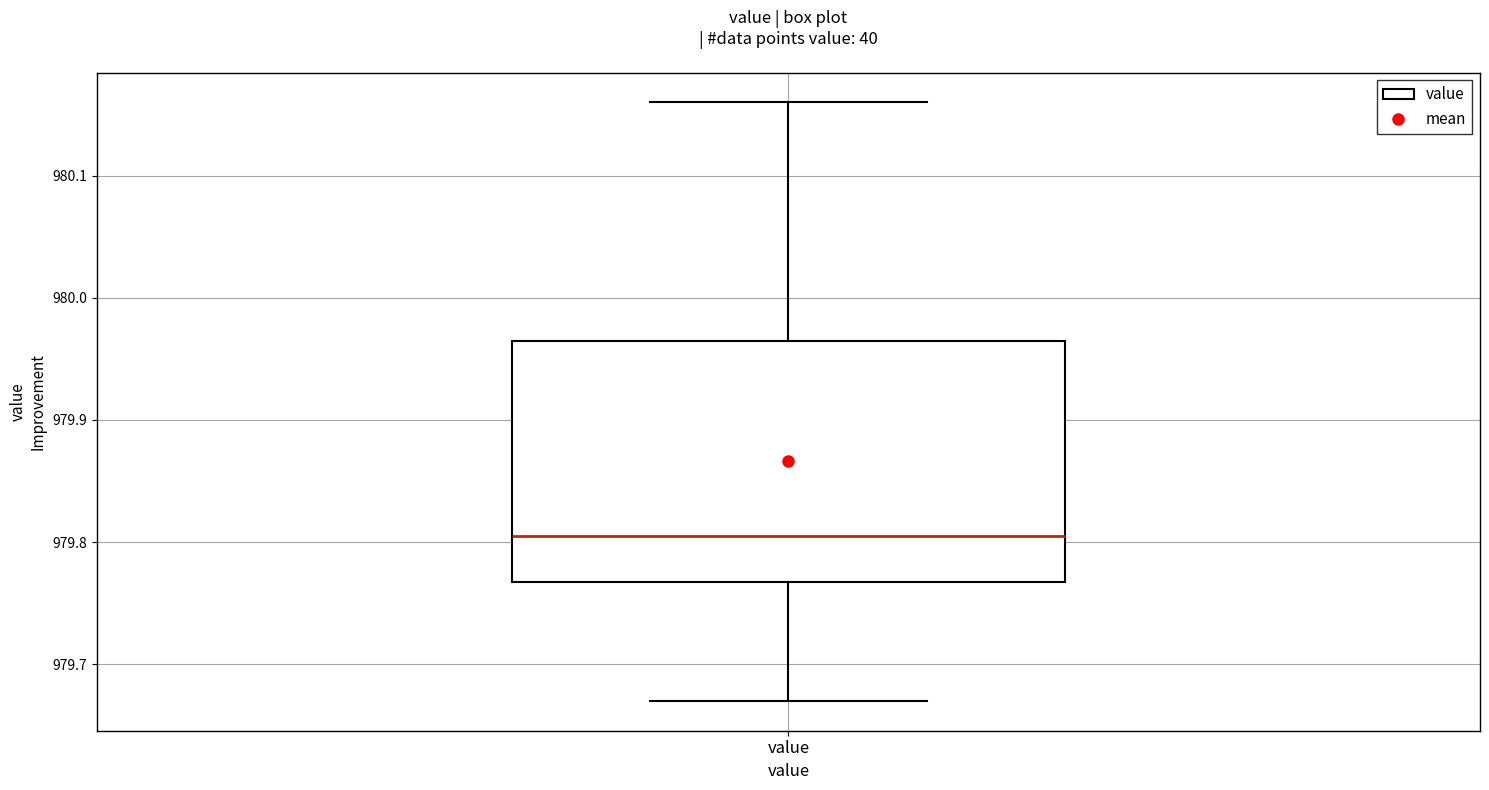

Where is the upper edge of the box for value on the y-axis? The values are not printed on the chart, so give them approximately, as read against the axis.

979.97